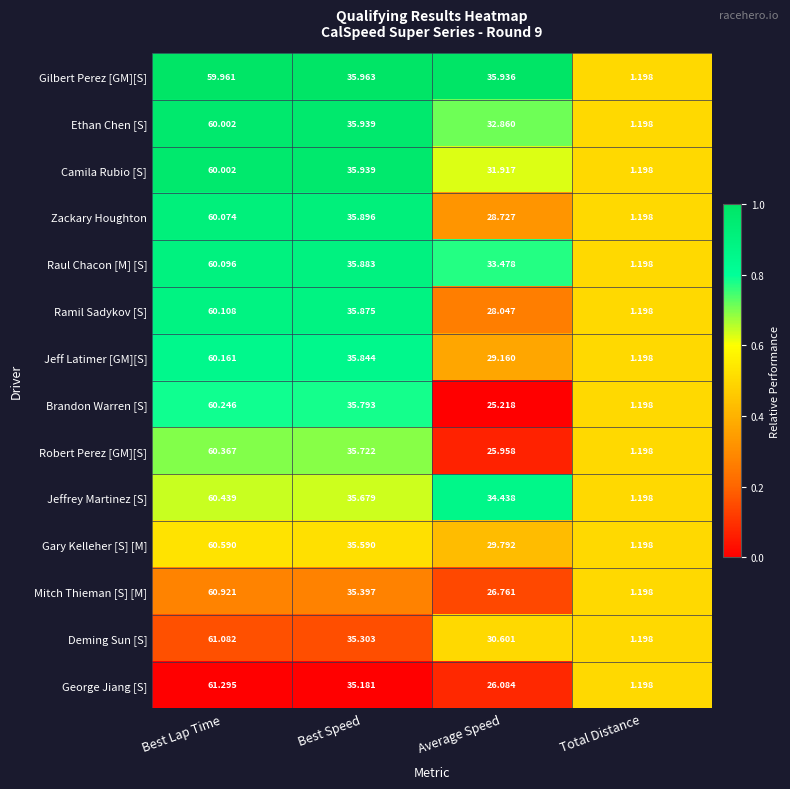

List the labels in order of Robert Perez [GM][S] value, smallest first.

Total Distance, Average Speed, Best Speed, Best Lap Time